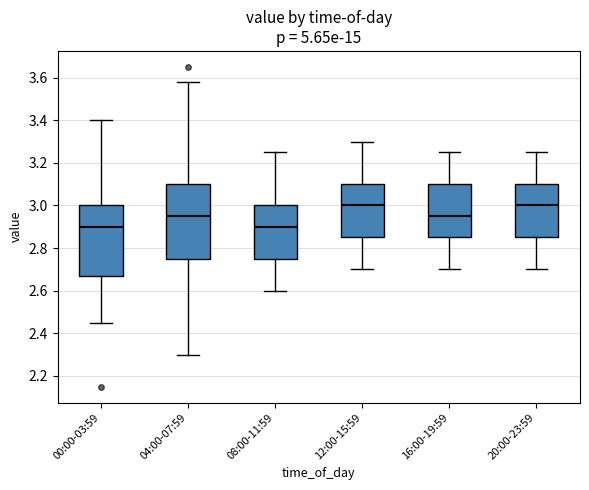

Reading left to right, read every box against the y-axis: the position of its median line, the range the box covers, and the ends of its whiskers. The values are not printed on the chart, so give them approximately, as read against the axis.

00:00-03:59: median 2.90, box 2.68 to 3.00, whiskers 2.46 to 3.40
04:00-07:59: median 2.96, box 2.76 to 3.10, whiskers 2.30 to 3.58
08:00-11:59: median 2.90, box 2.76 to 3.00, whiskers 2.60 to 3.26
12:00-15:59: median 3.00, box 2.86 to 3.10, whiskers 2.70 to 3.30
16:00-19:59: median 2.96, box 2.86 to 3.10, whiskers 2.70 to 3.26
20:00-23:59: median 3.00, box 2.86 to 3.10, whiskers 2.70 to 3.26